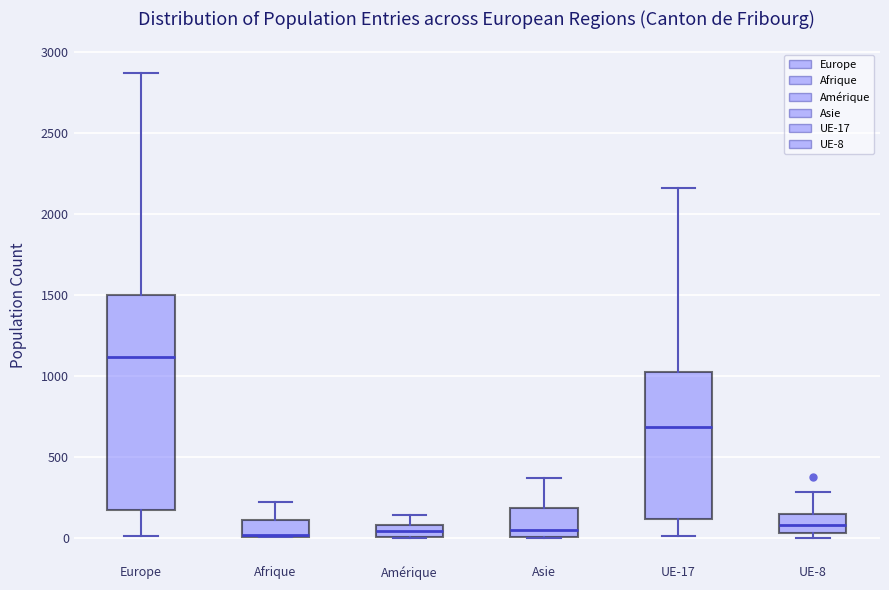

Where does the upper whisker of the box for Afrique end on the y-axis? The values are not printed on the chart, so give them approximately, as read against the axis.

200